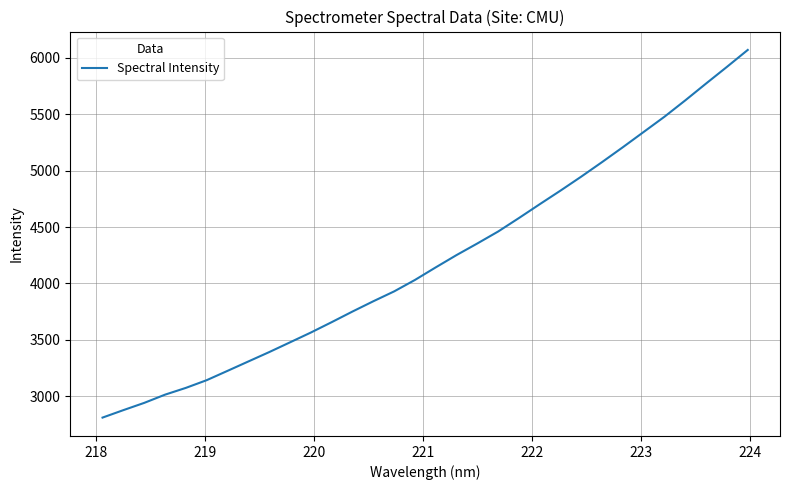

What is the minimum value shown in the chart?

2812.2